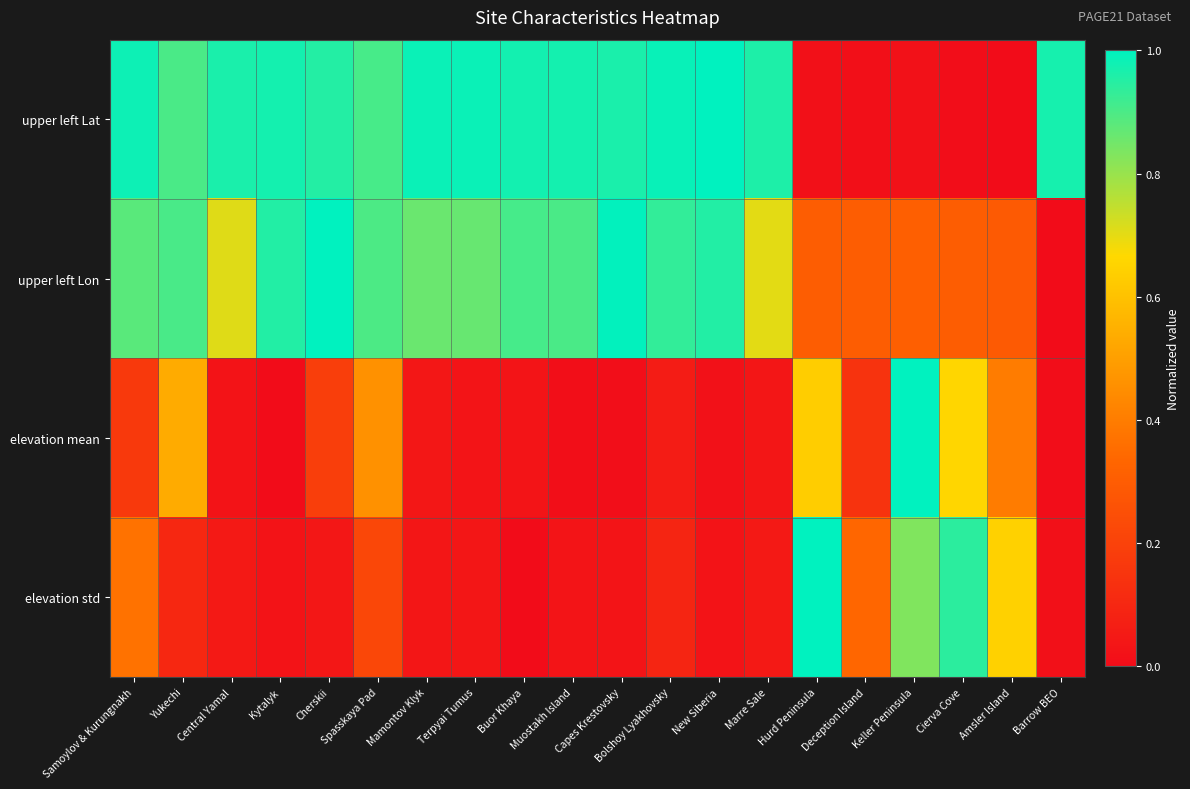

Rank the series by their maximum value, from lowest to highest.

upper left Lat, upper left Lon, elevation mean, elevation std